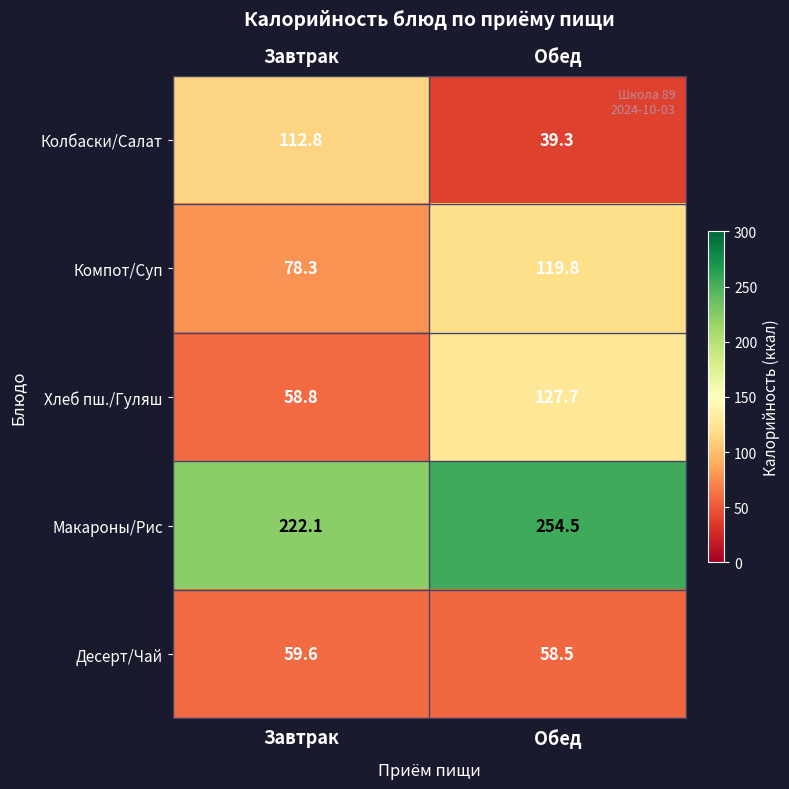

What is the total value across all series at Завтрак?

531.6